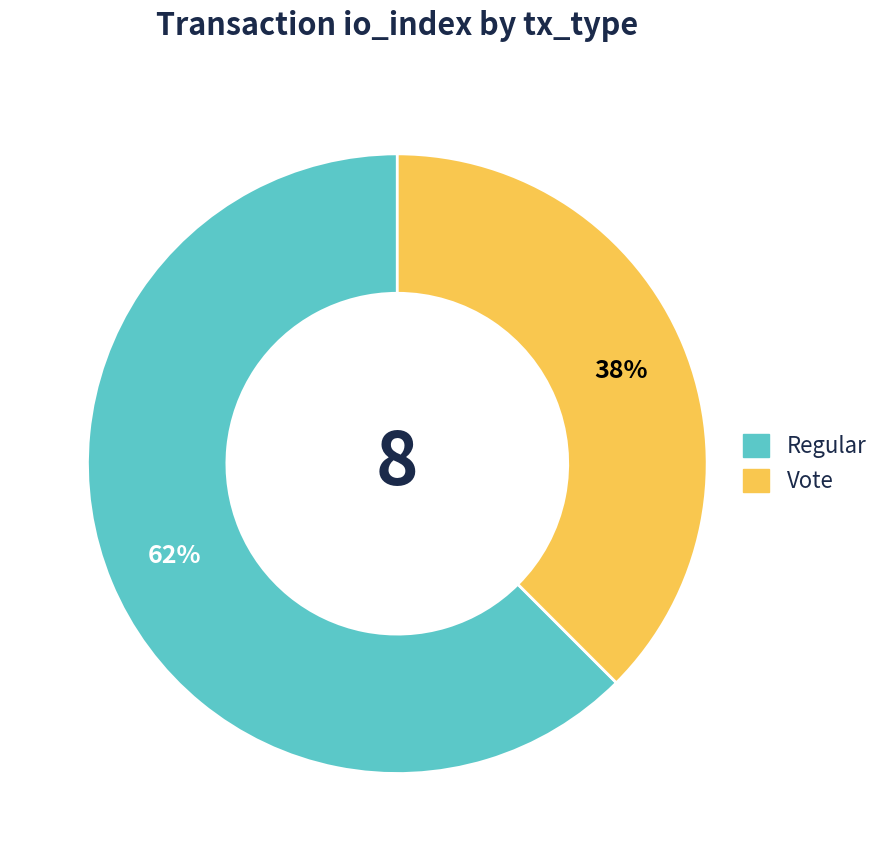

How many segments does this pie chart have?

2